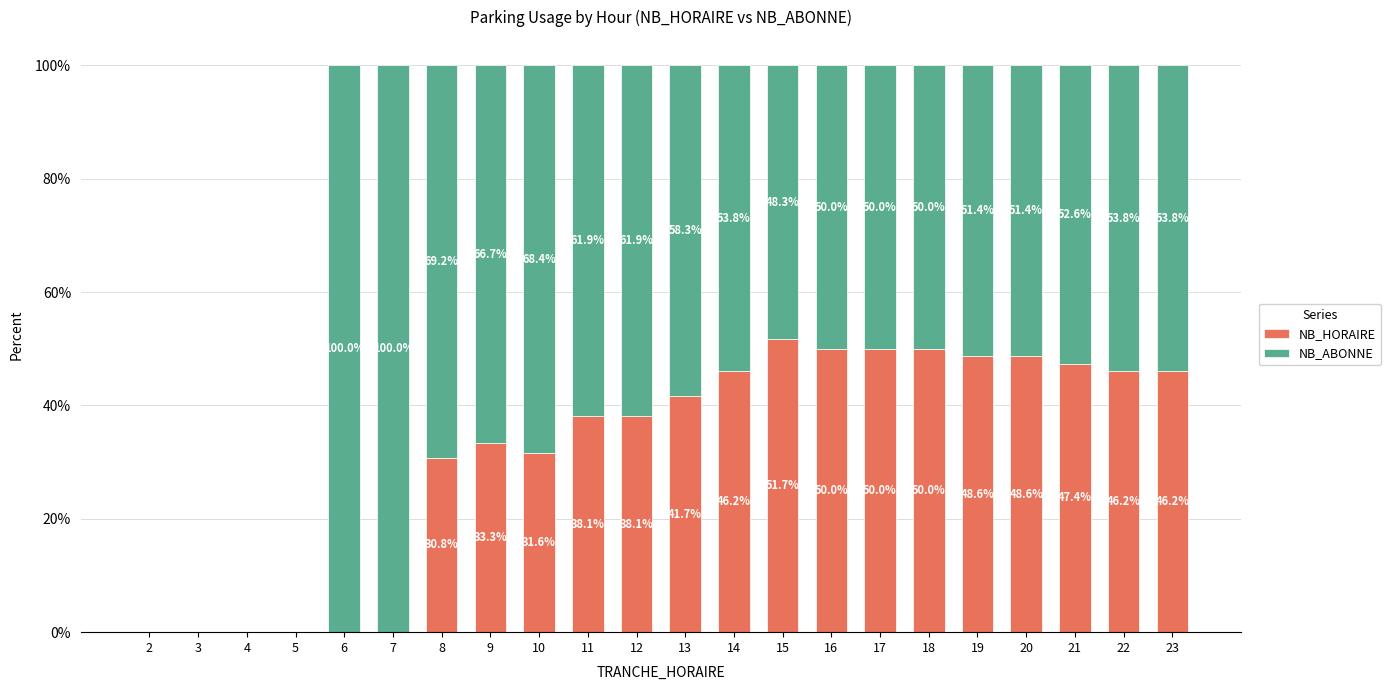

What is the highest value of the NB_HORAIRE series?

51.7